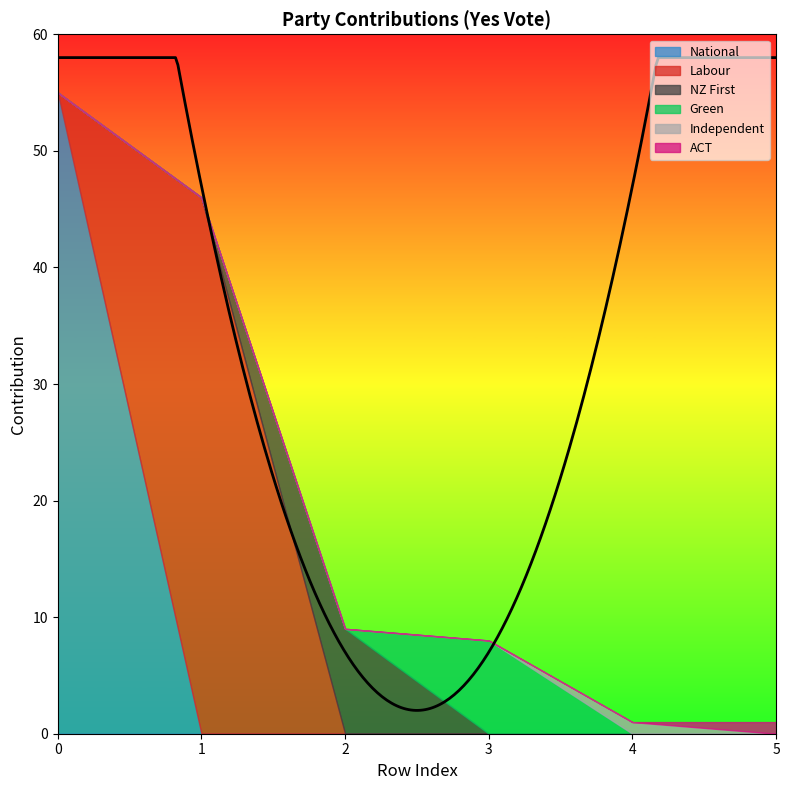

What is the value of the 3rd point from the left?

9